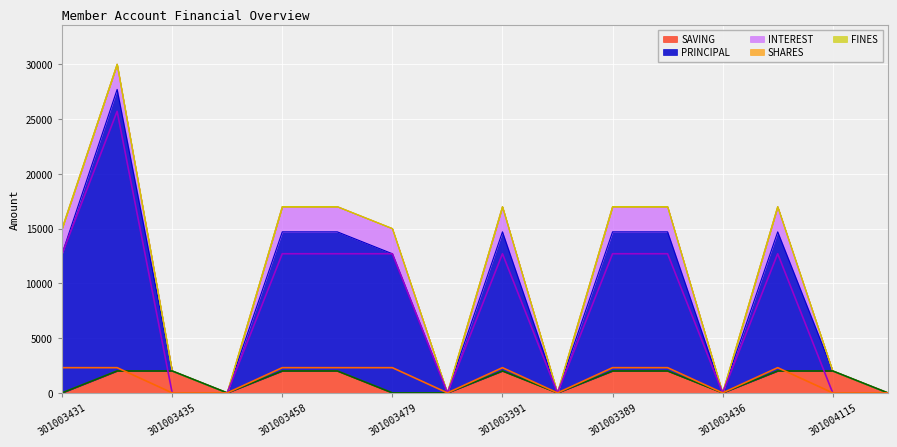

What is the difference between the second highest and second lowest values in the SAVING series?

2000